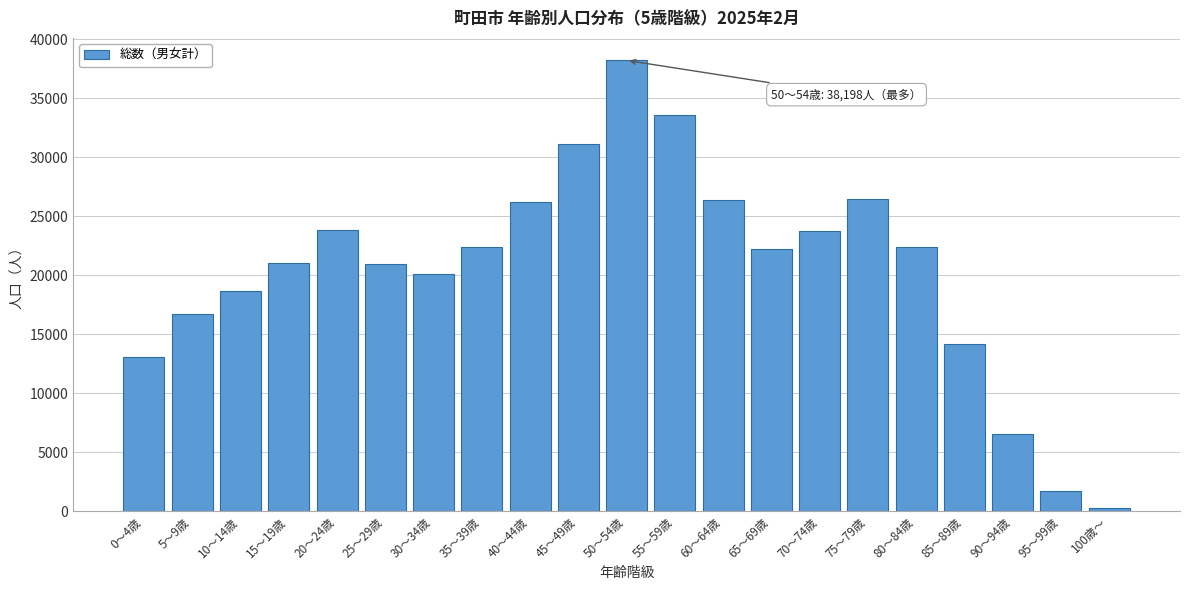

The value at 95～99歳 is 1723. True or false?

True